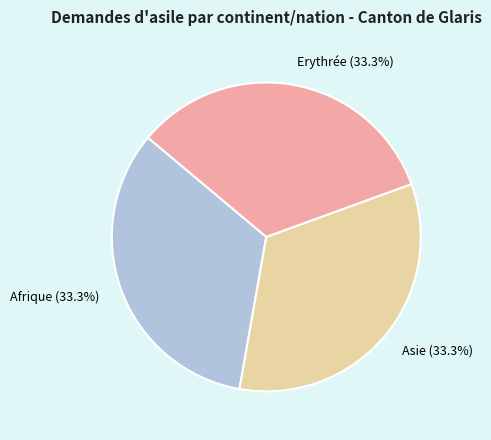

Combined, what portion of the pie is Afrique and Asie?

66.7%